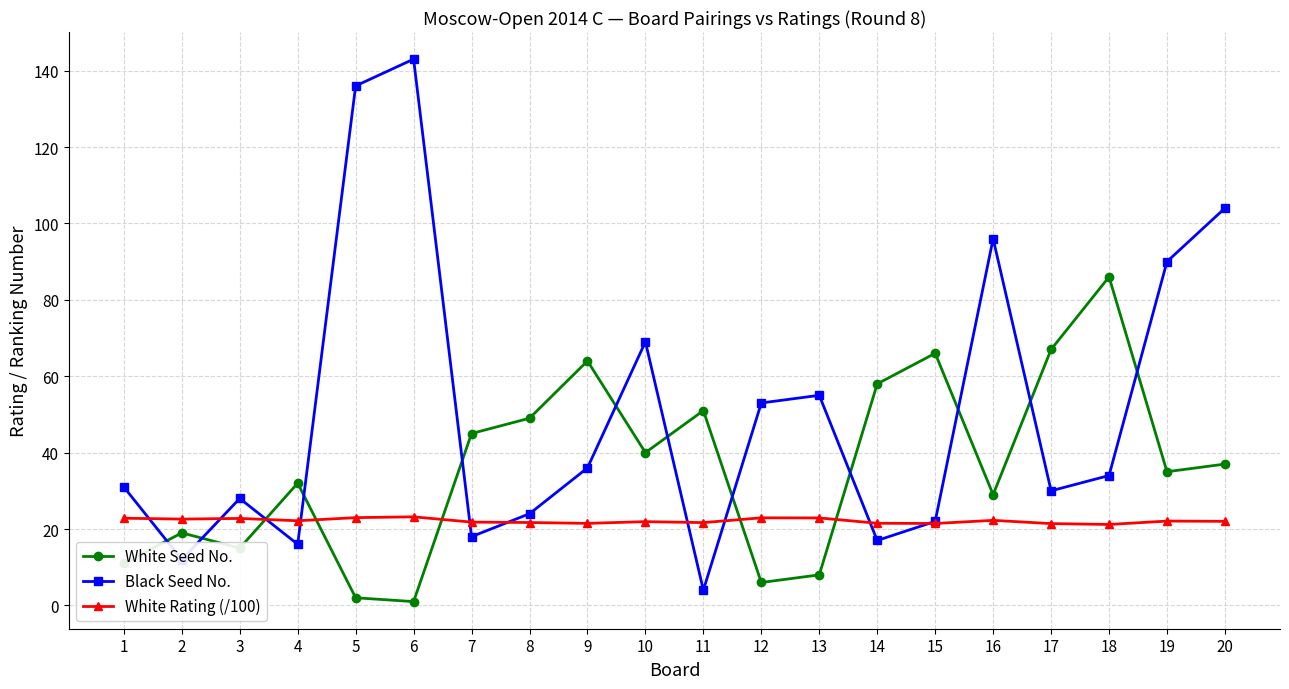

At which category does Black Seed No. reach its first local valley?

2